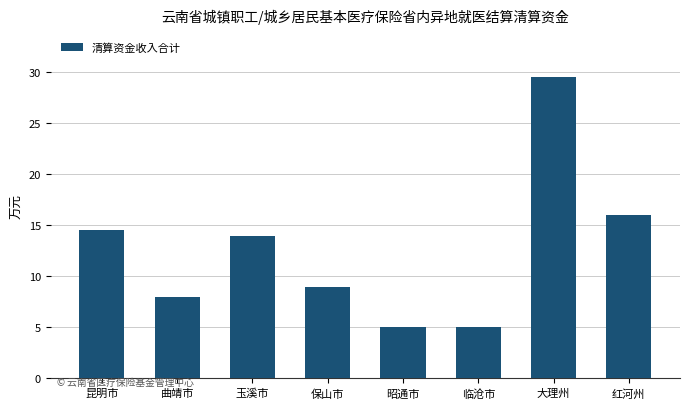

How many series are shown in this chart?

1